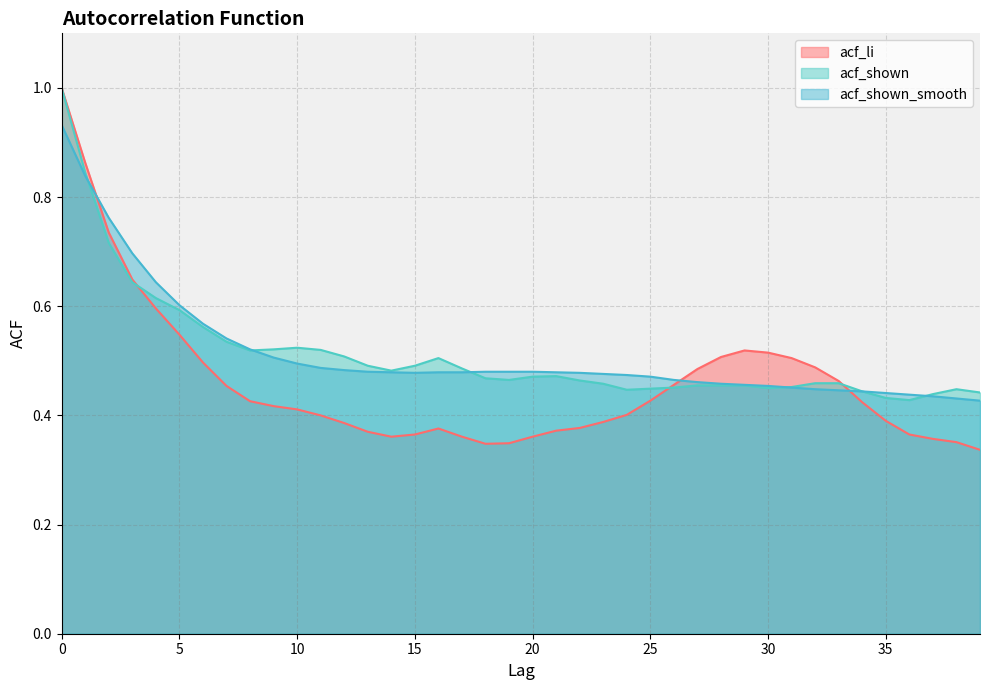

The value of acf_li at 10 is 0.7. True or false?

False